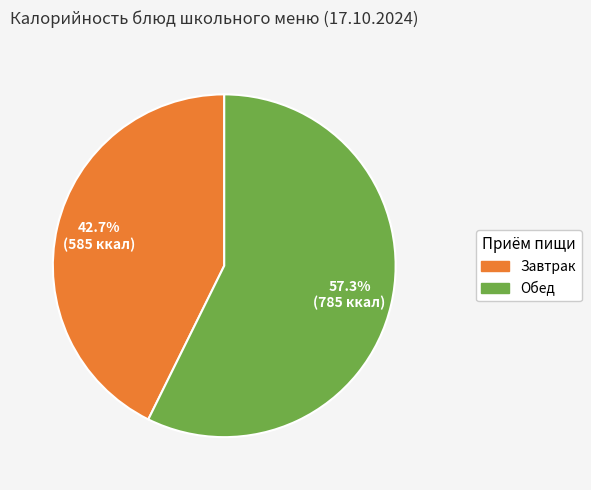

Is there any slice that represents more than half of the pie?

Yes